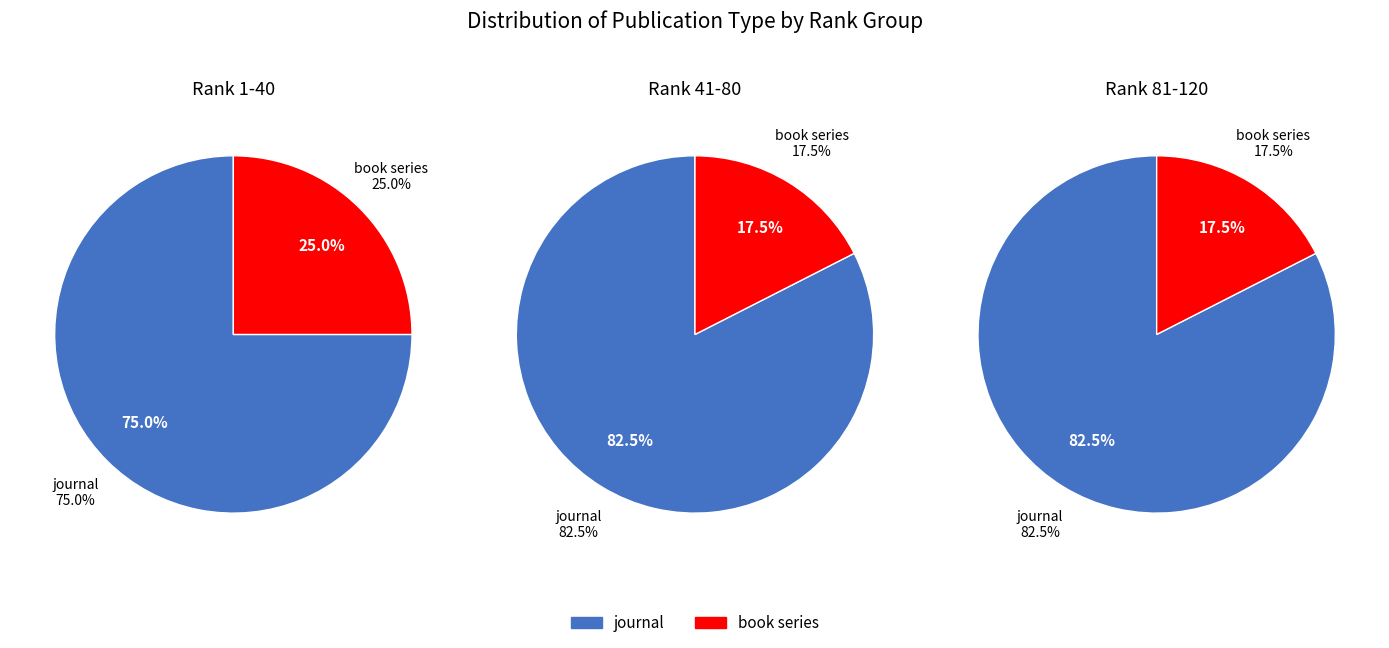

What percentage is the book series slice, to the nearest percent?

20%